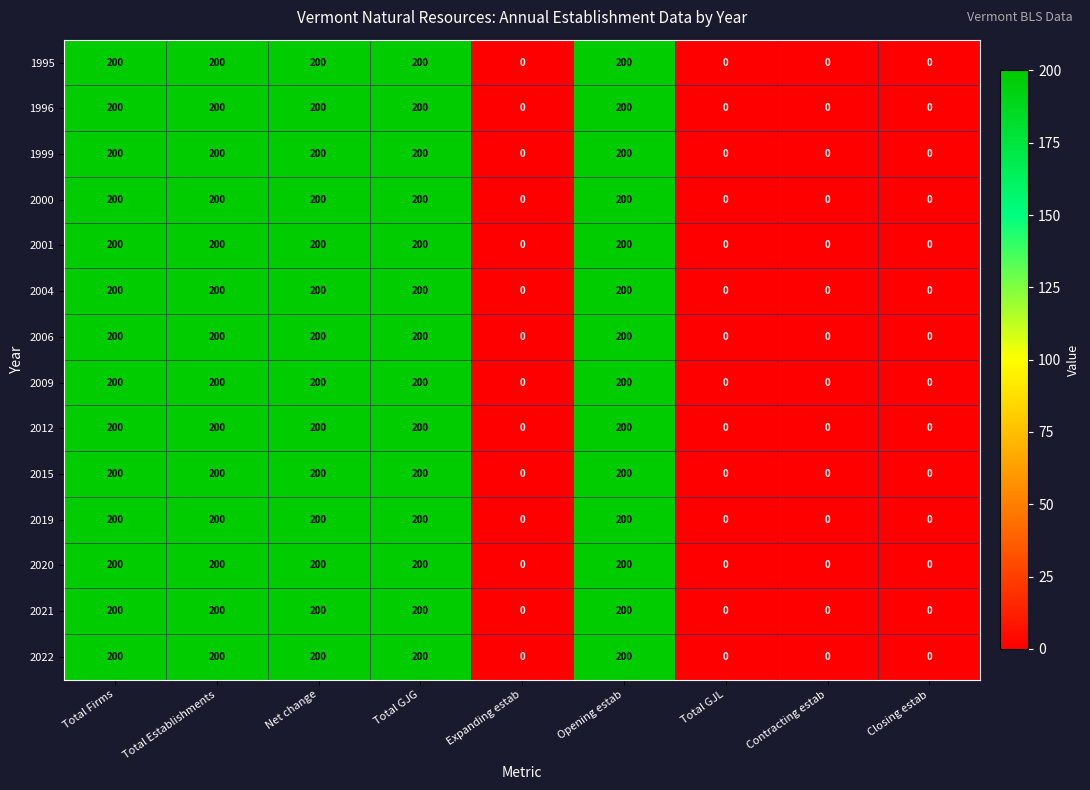

Is the value of 2000 at Contracting estab greater than the value of 2001 at Total GJG?

No